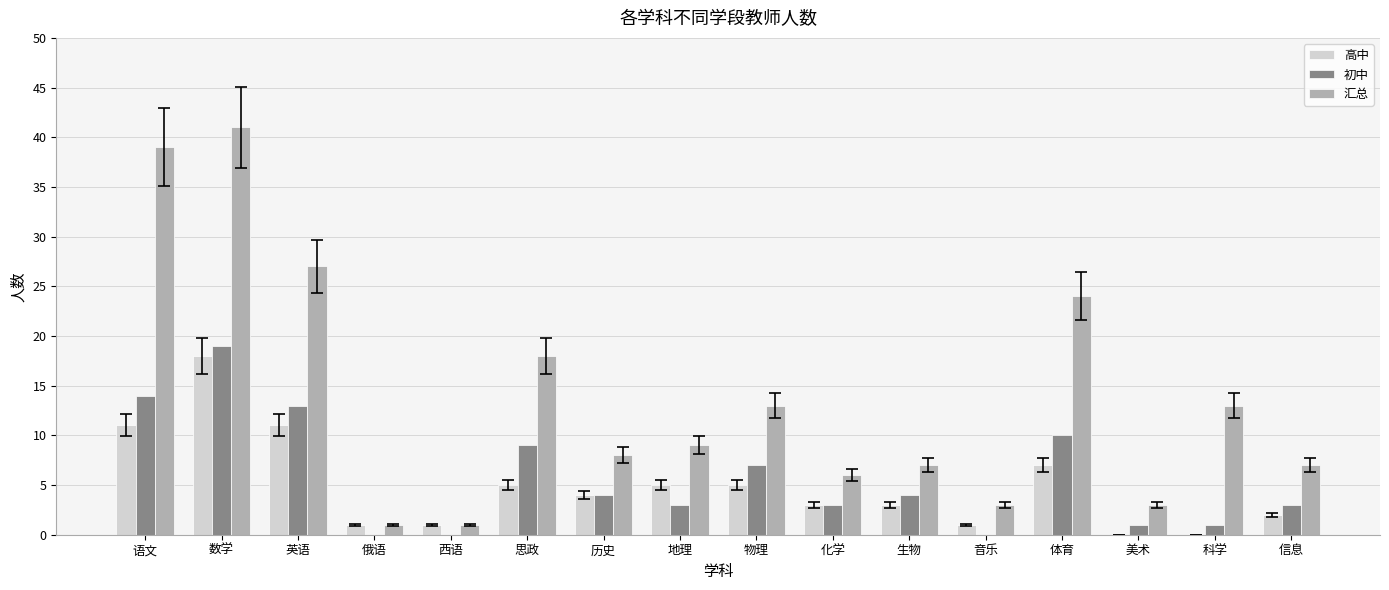

The 初中 series shows 19 at 数学. True or false?

True